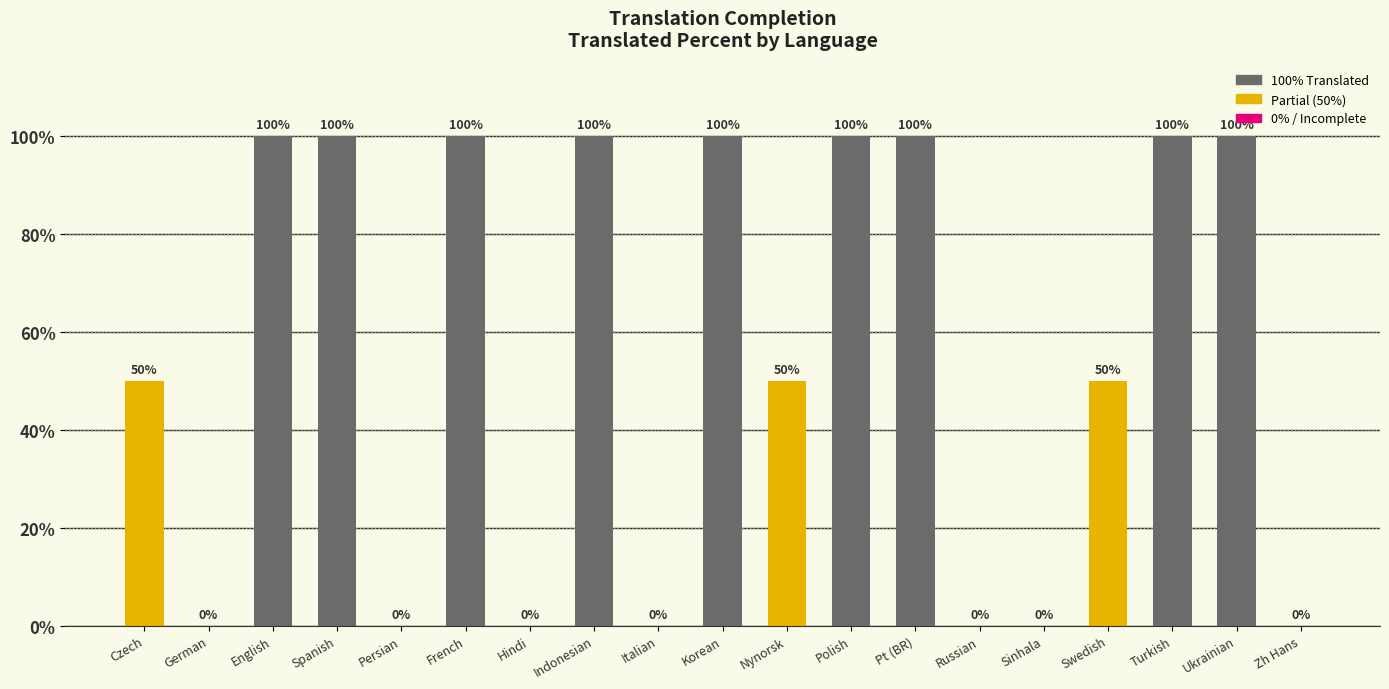

The chart shows a value of 100 at French. True or false?

True